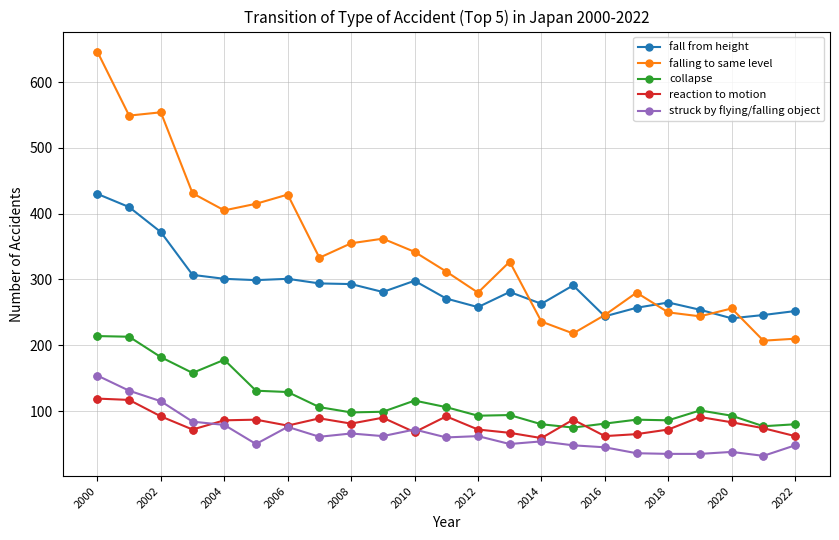

What are all the series names shown in the legend?

fall from height, falling to same level, collapse, reaction to motion, struck by flying/falling object